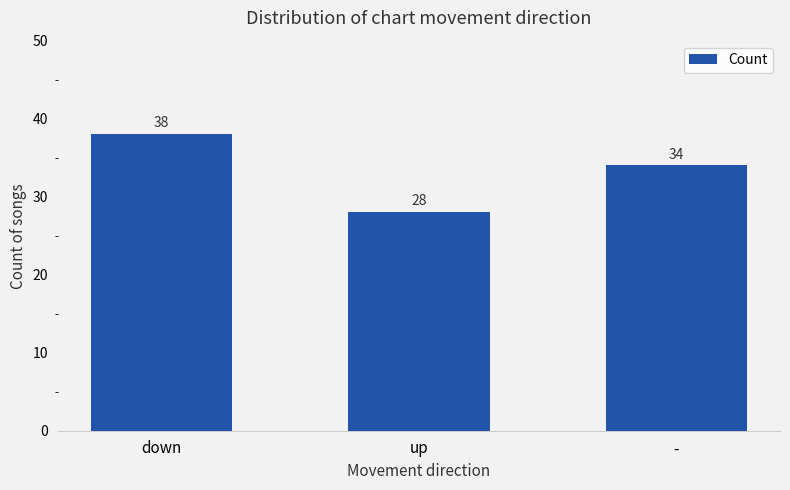

Are the bars grouped side by side (vs. stacked)?

No